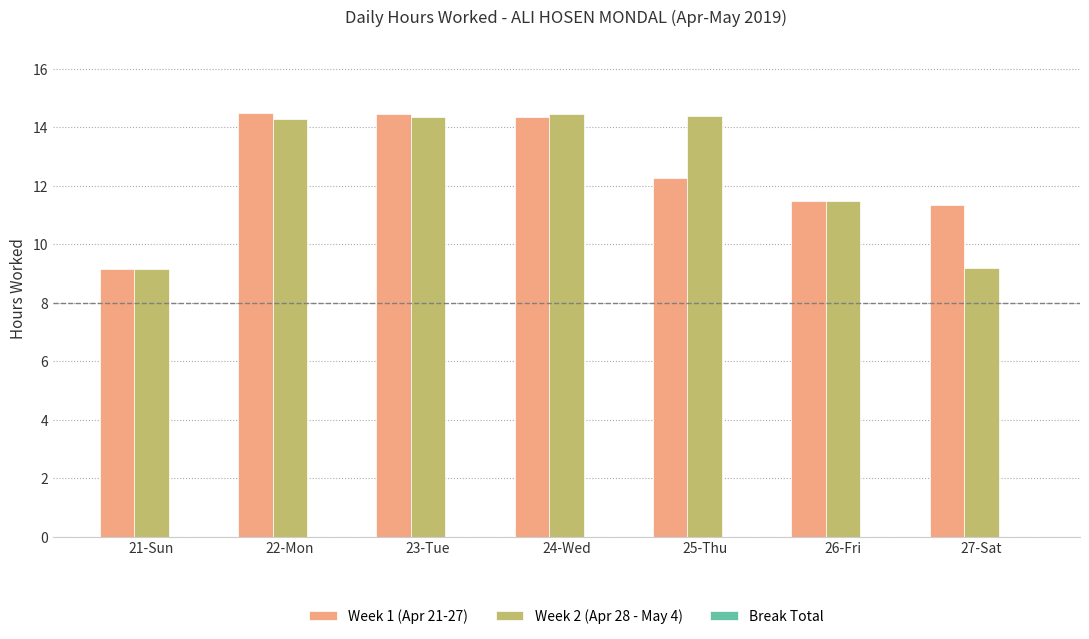

At which label is Week 1 (Apr 21-27) closest to 11?

27-Sat